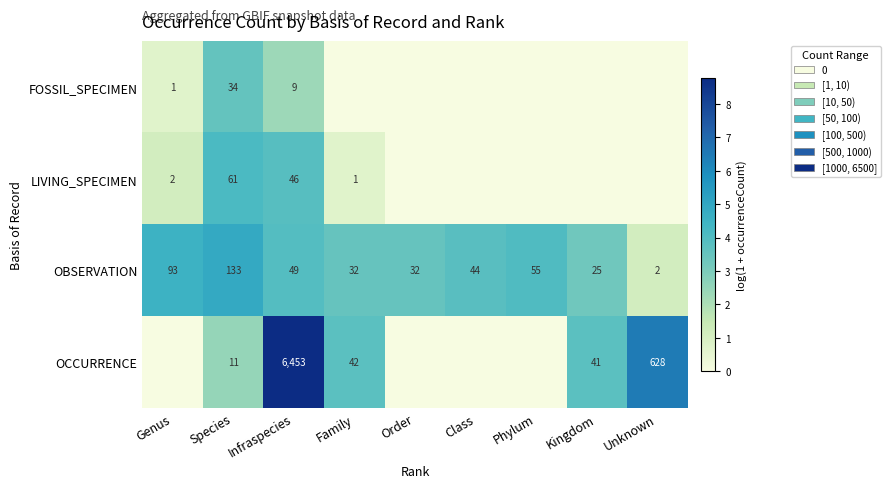

Between Class and Order, which is larger?

Class